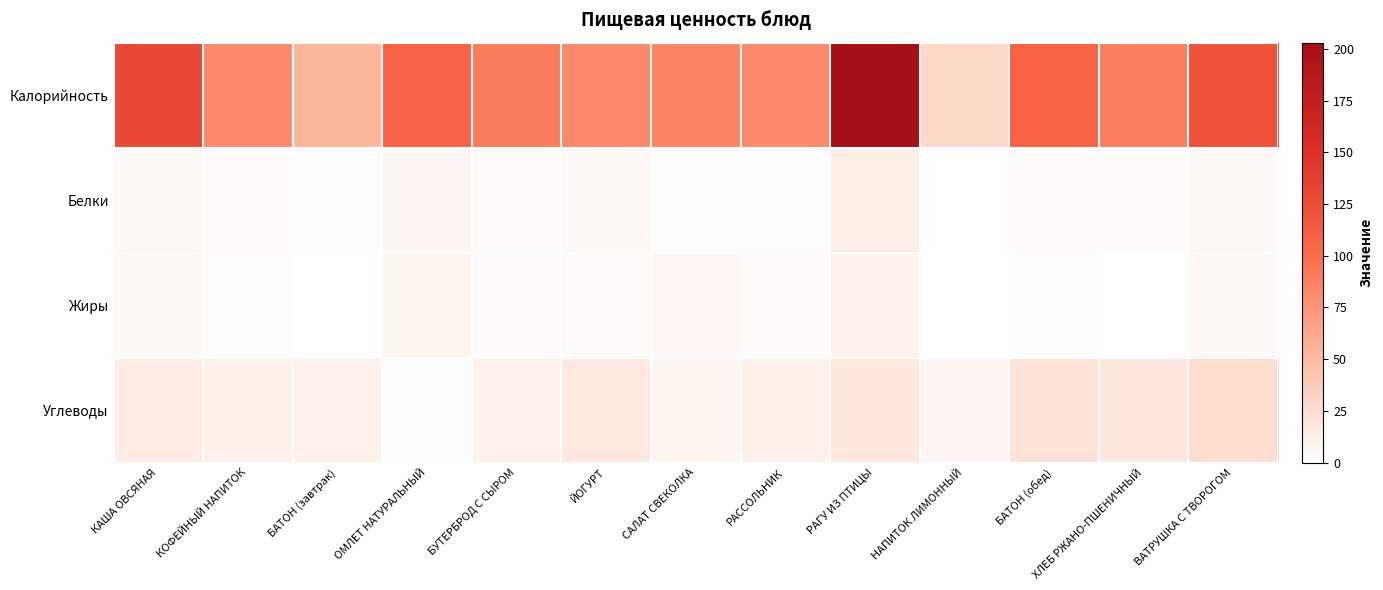

Which has a higher value, БУТЕРБРОД С СЫРОМ or КАША ОВСЯНАЯ?

КАША ОВСЯНАЯ